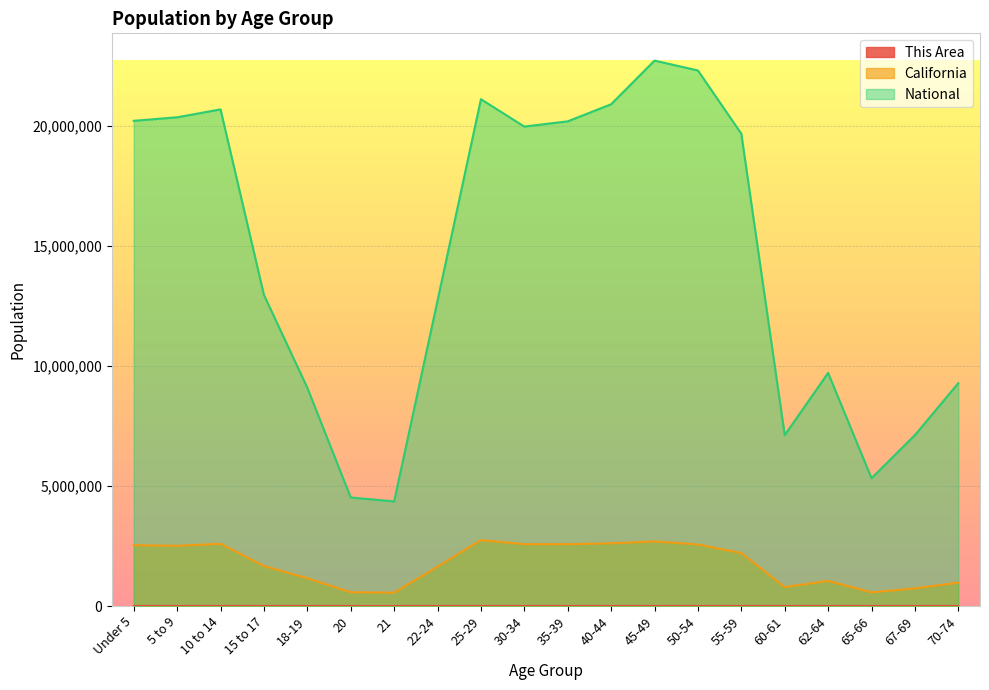

List the labels in order of National value, largest first.

45-49, 50-54, 25-29, 40-44, 10 to 14, 5 to 9, Under 5, 35-39, 30-34, 55-59, 15 to 17, 22-24, 62-64, 70-74, 18-19, 67-69, 60-61, 65-66, 20, 21